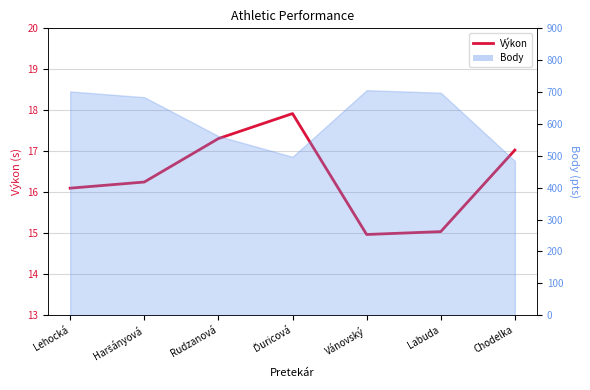

Reading right to left, list all the values displayed in this chart.

17.0	15.0	15.0	17.9	17.3	16.2	16.1